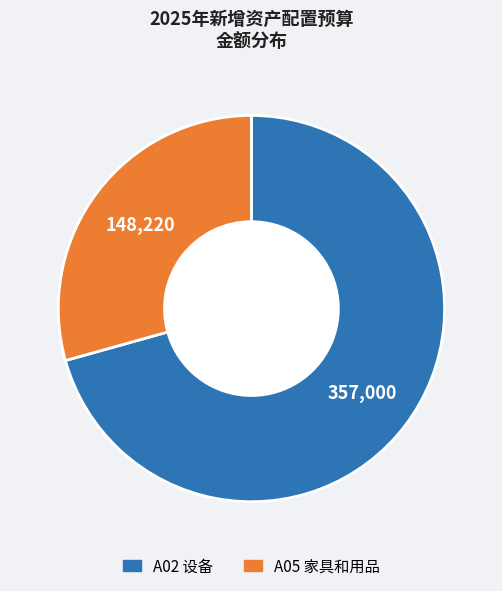

Is there any slice that represents more than half of the pie?

Yes